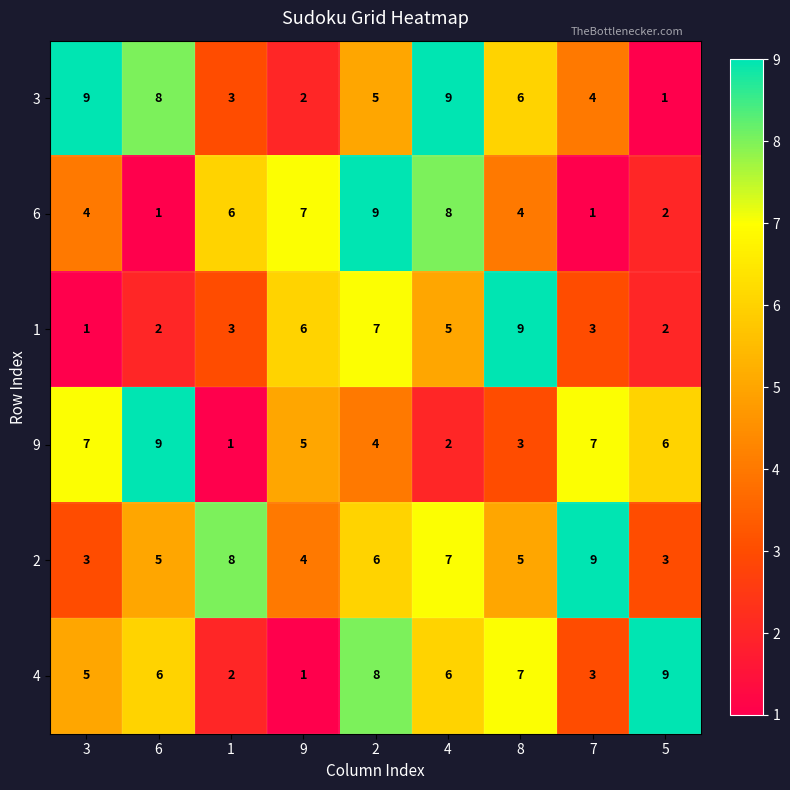

Is the value of 6 at 9 greater than the value of 3 at 8?

Yes